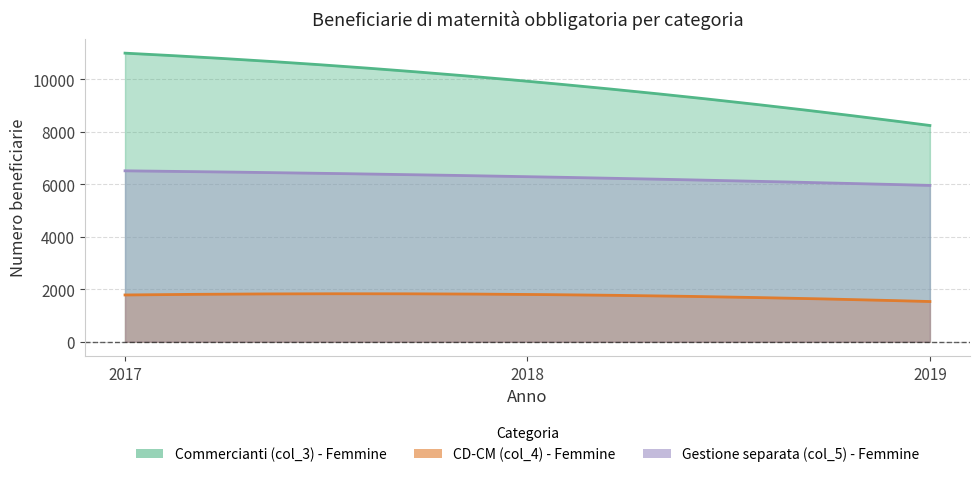

At which category is the sum across all series the highest?

2017